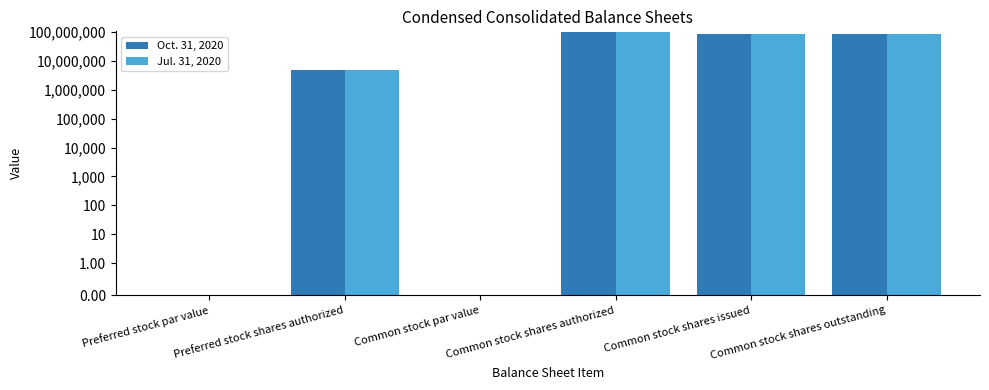

Is the value of Jul. 31, 2020 at Common stock shares issued greater than the value of Oct. 31, 2020 at Preferred stock par value?

Yes